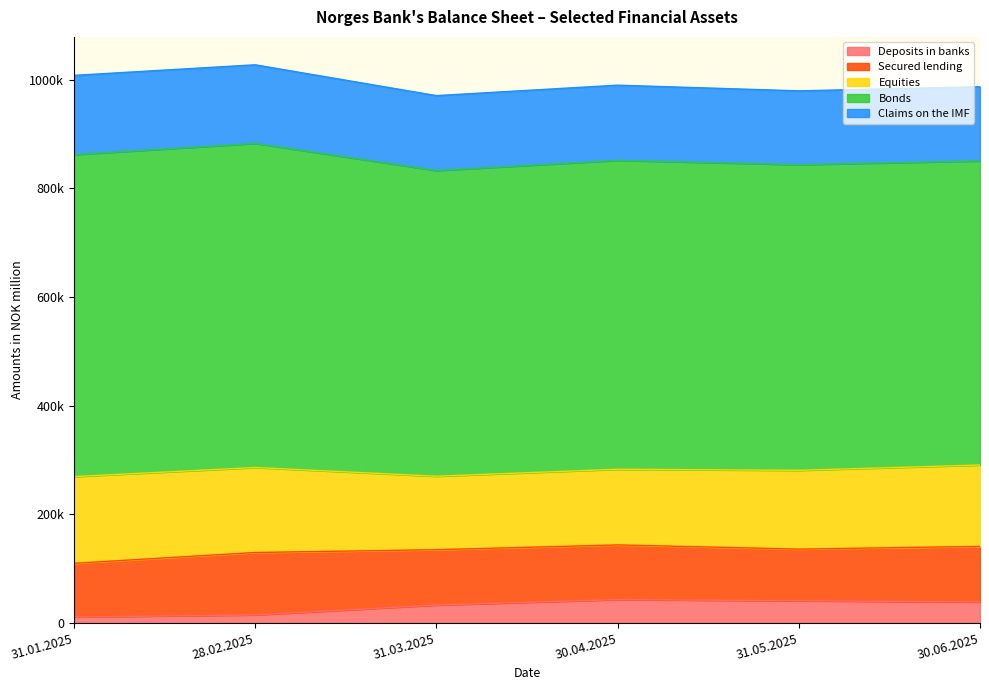

List the labels in order of Equities value, largest first.

31.01.2025, 28.02.2025, 30.06.2025, 31.05.2025, 30.04.2025, 31.03.2025